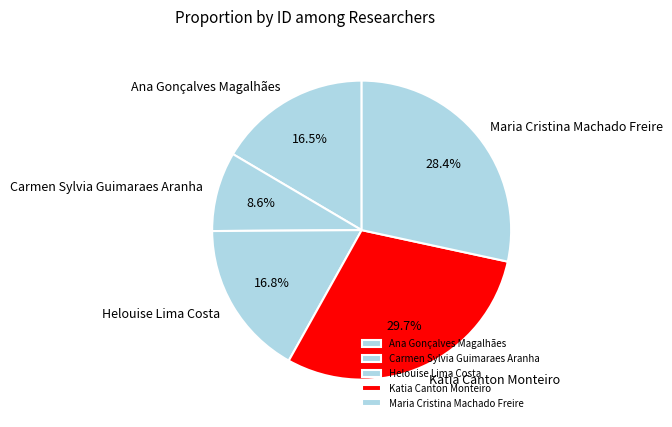

Which category has the smallest portion of the pie?

Carmen Sylvia Guimaraes Aranha